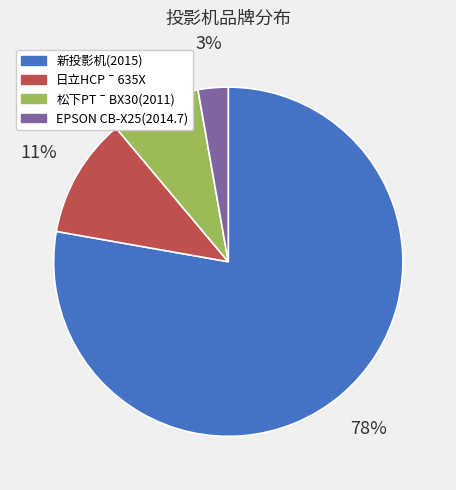

Rank the categories by value from lowest to highest.

EPSON CB-X25(2014.7), 松下PTˉBX30(2011), 日立HCPˉ635X, 新投影机(2015)